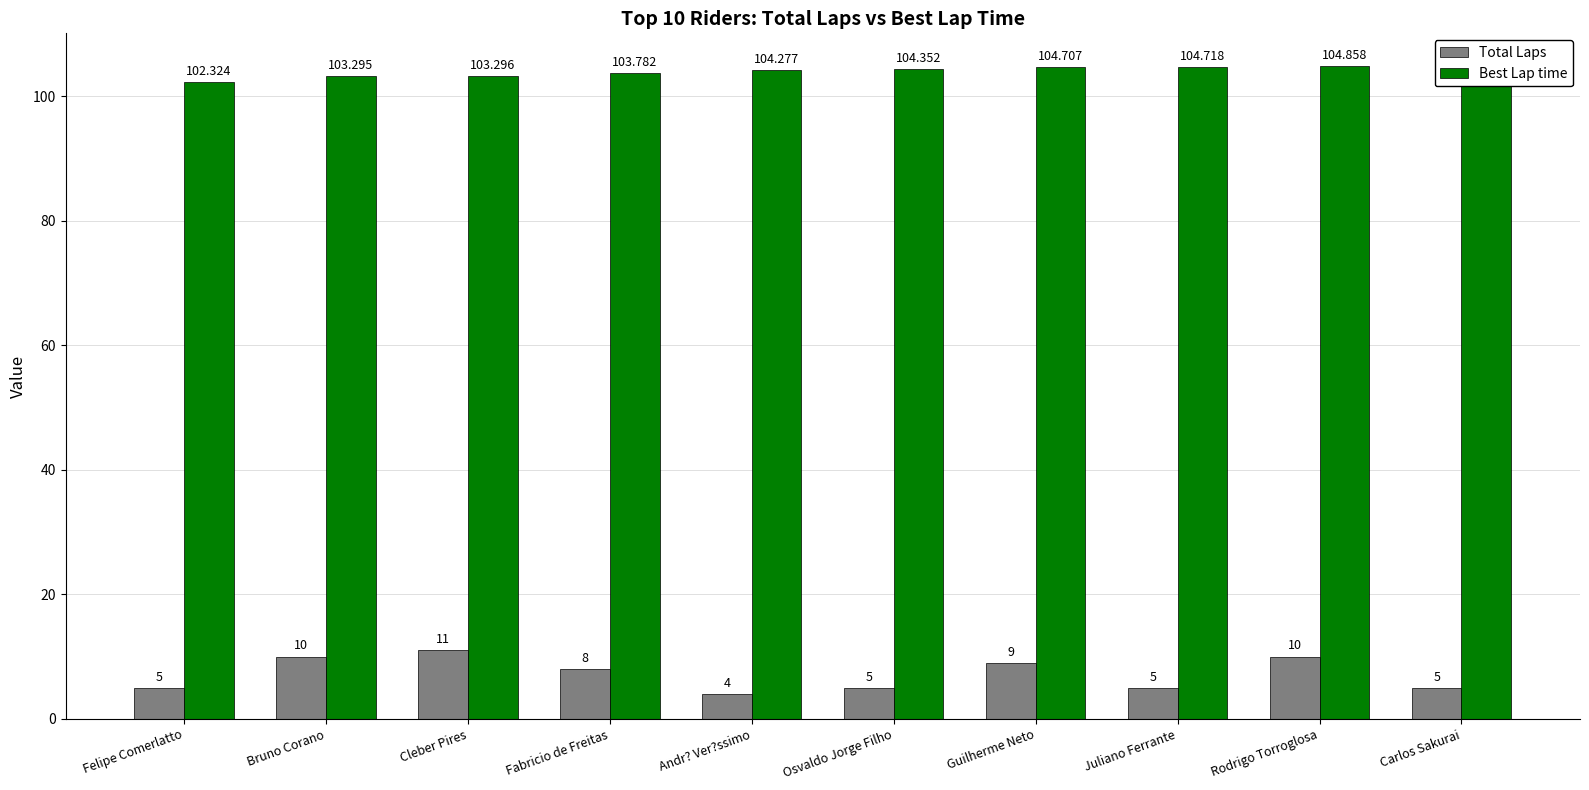

What is the maximum value for Total Laps?

11.0